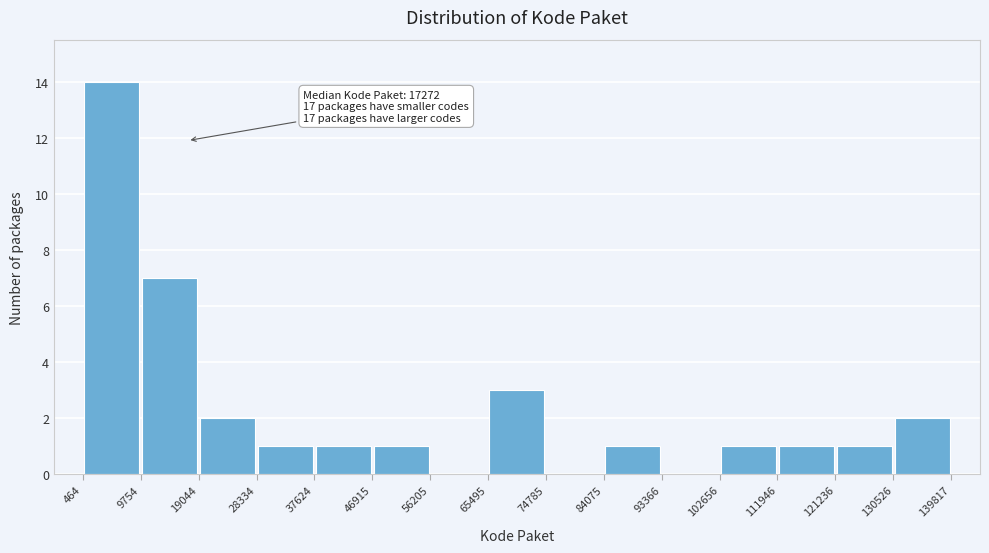

Which range on the x-axis has the tallest bar?

464 to 9754